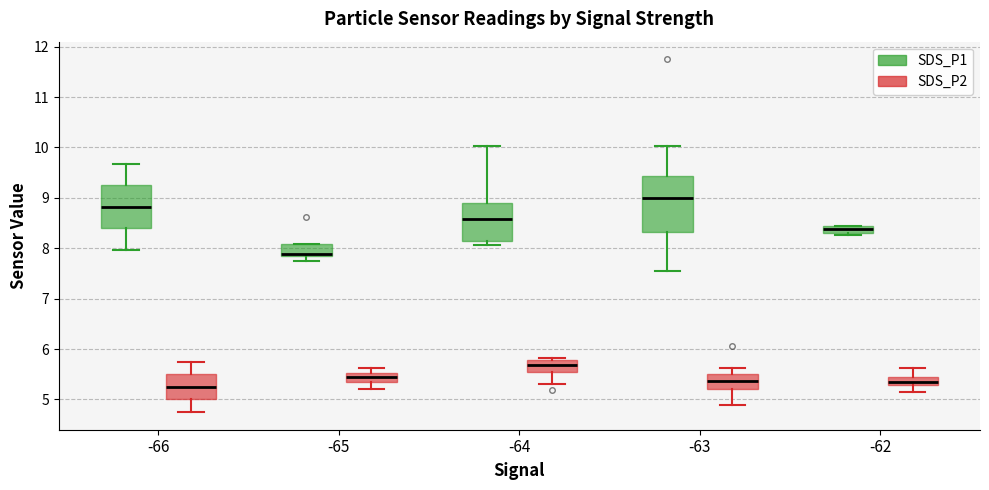

Which box's median line is the highest?

-63 (SDS_P1)